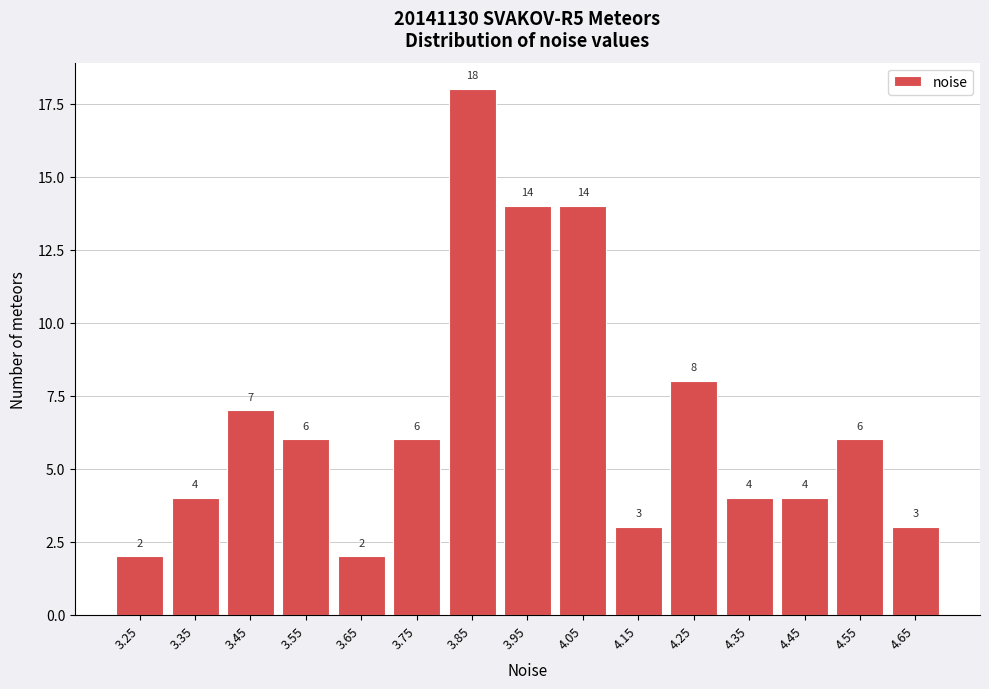

Reading left to right, extract all data points from this chart.

3.25=2	3.35=4	3.45=7	3.55=6	3.65=2	3.75=6	3.85=18	3.95=14	4.05=14	4.15=3	4.25=8	4.35=4	4.45=4	4.55=6	4.65=3